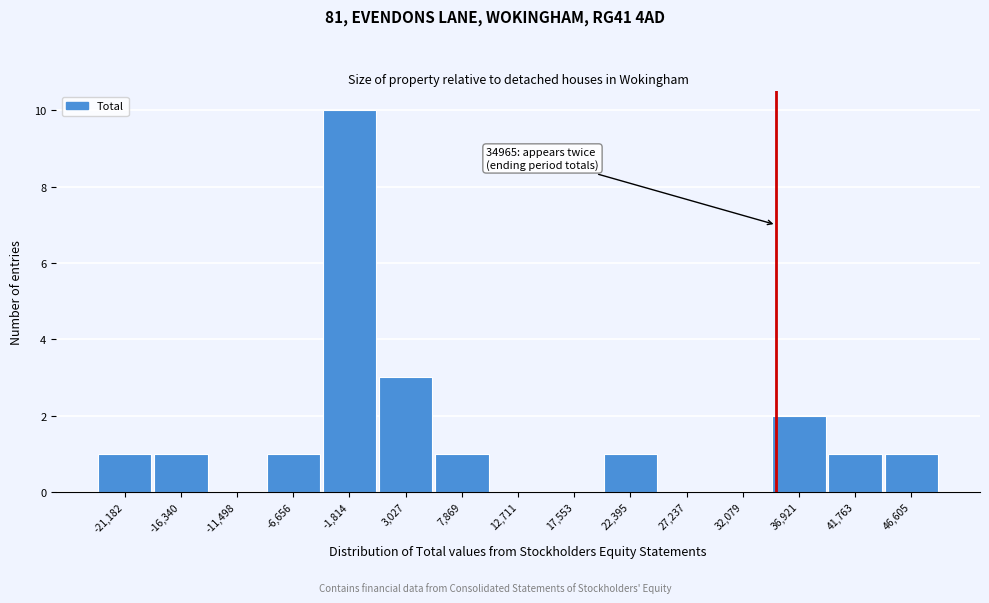

Over which range of the x-axis is the bar tallest?

-4000 to 500